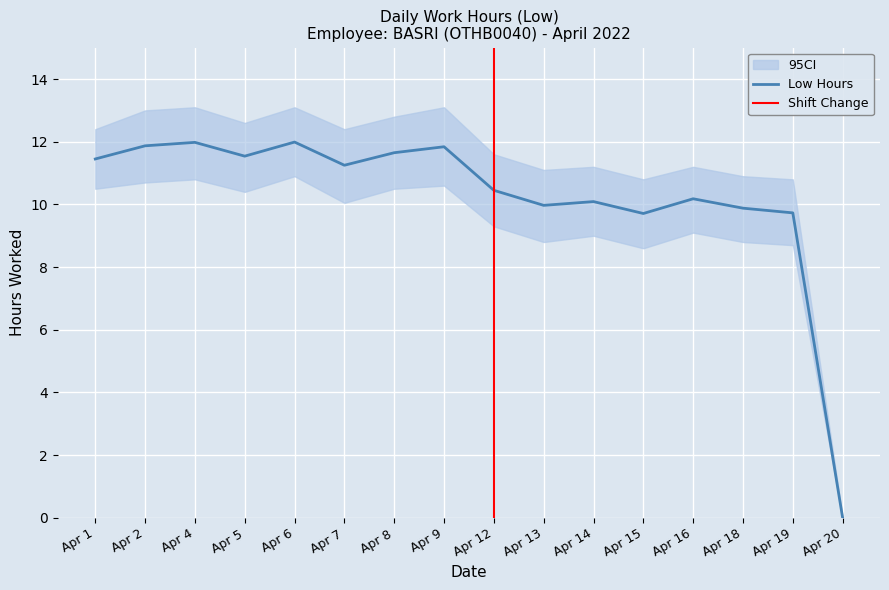

Reading left to right, what are all the values shown in this chart?

Apr 1=11.4	Apr 2=11.9	Apr 4=12.0	Apr 5=11.5	Apr 6=12.0	Apr 7=11.2	Apr 8=11.7	Apr 9=11.8	Apr 12=10.4	Apr 13=10.0	Apr 14=10.1	Apr 15=9.7	Apr 16=10.2	Apr 18=9.9	Apr 19=9.7	Apr 20=0.0